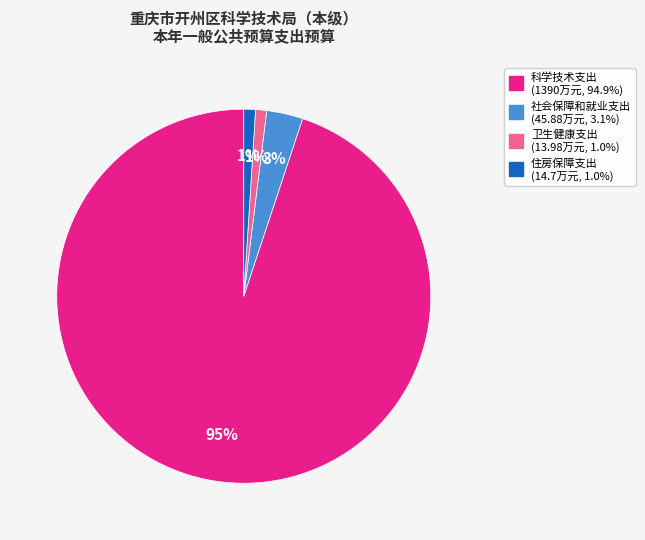

Which has a higher value, 科学技术支出 or 卫生健康支出?

科学技术支出